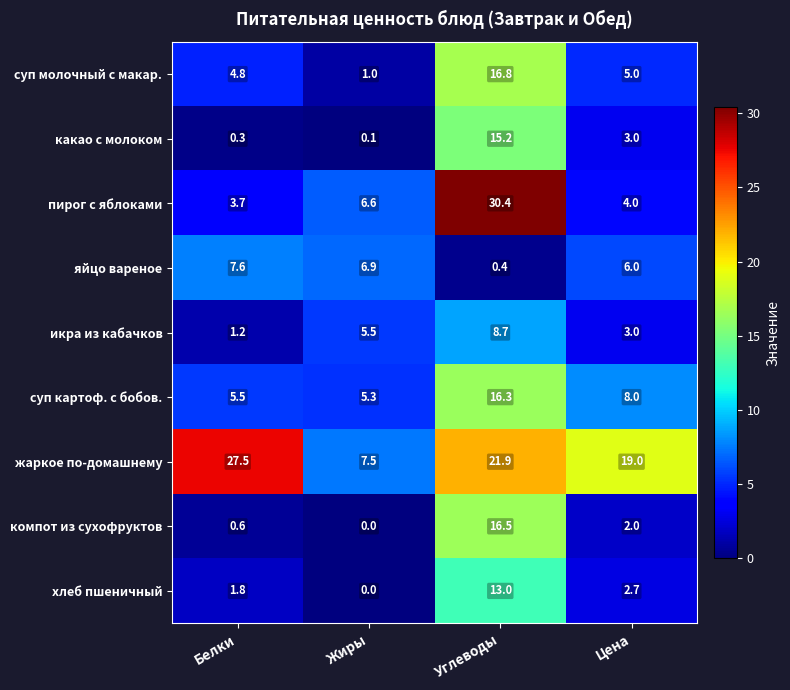

At which category does the chart reach its peak across all series?

Углеводы